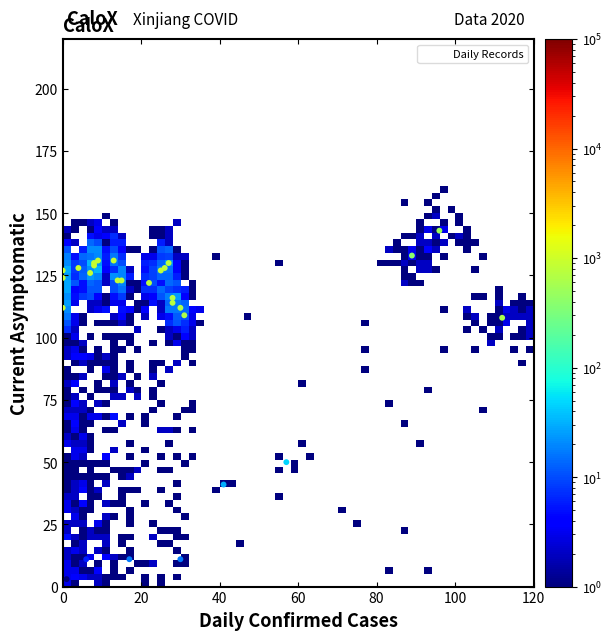

What Y value in the scatter plot is closest to 71?

50